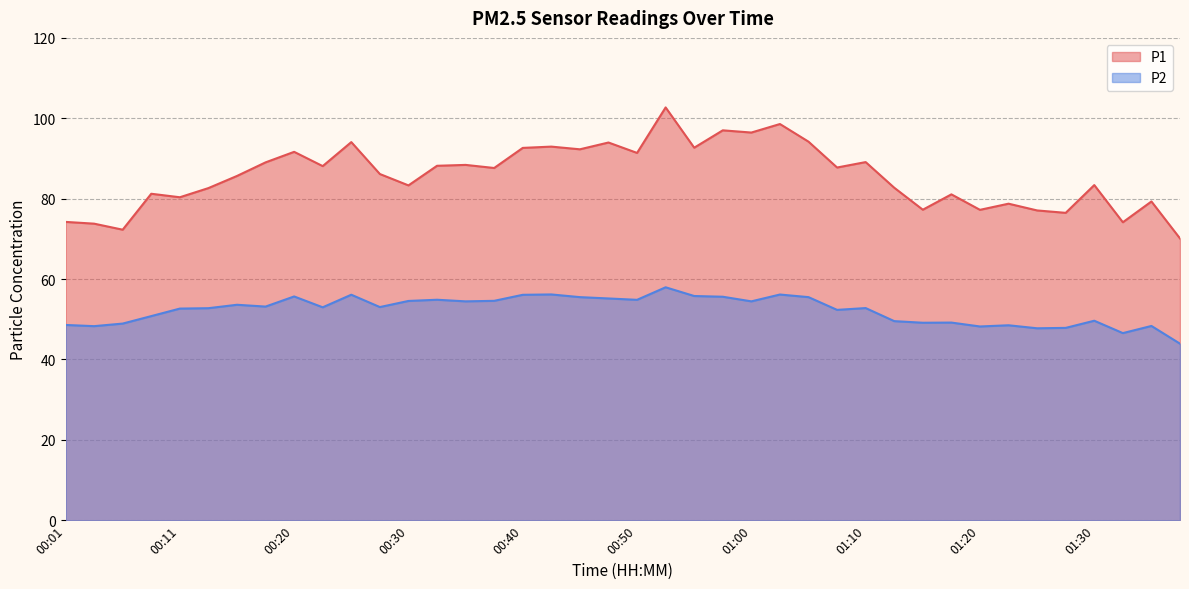

Which series has the widest spread of values?

P1